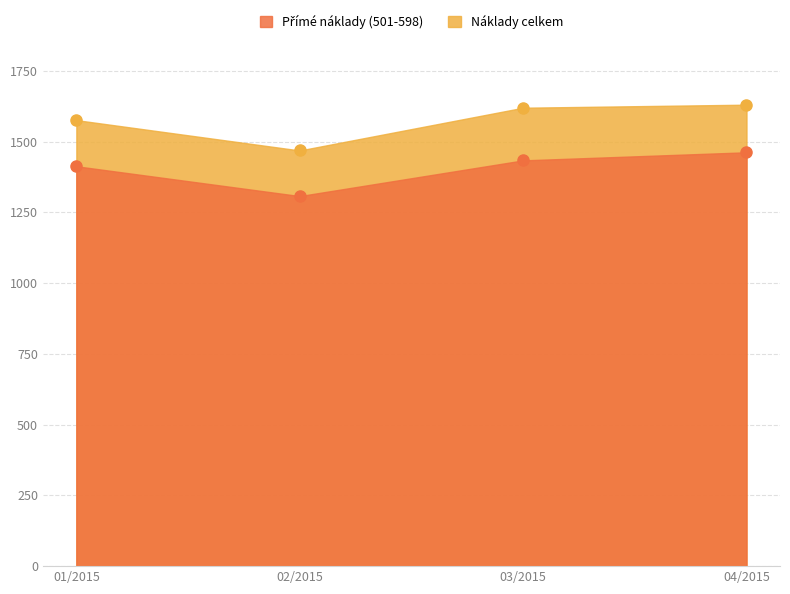

What is the maximum value for Náklady celkem?

1630.1